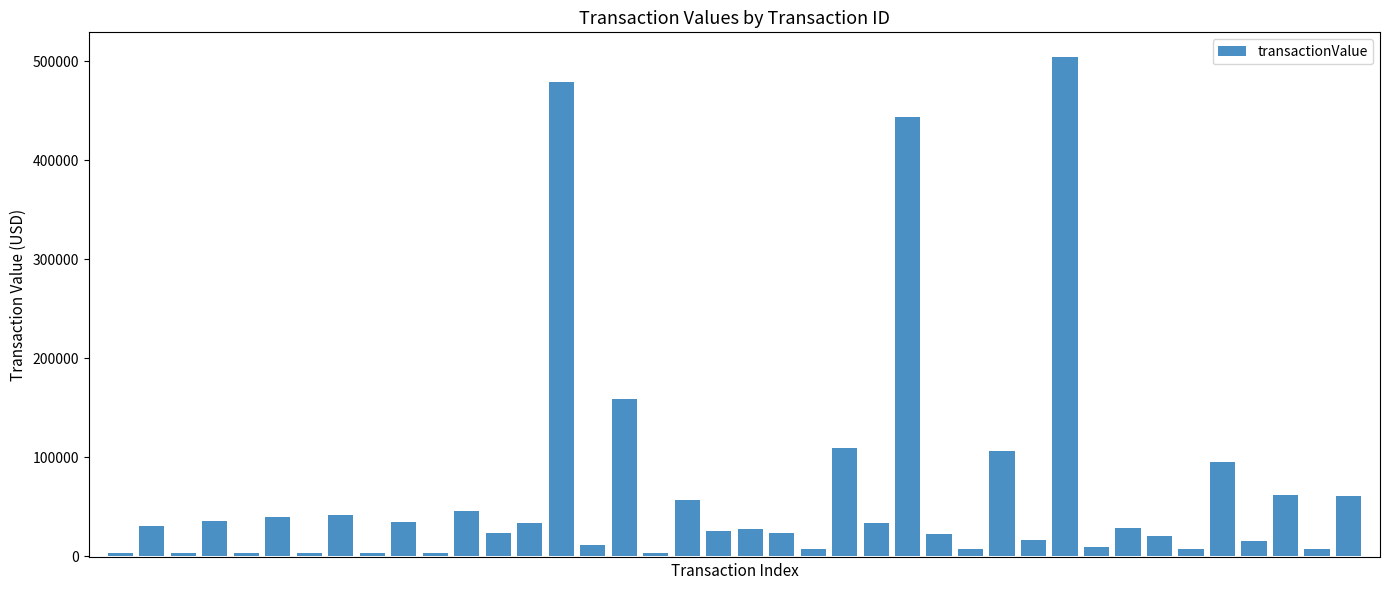

How many bars are there in total?

40